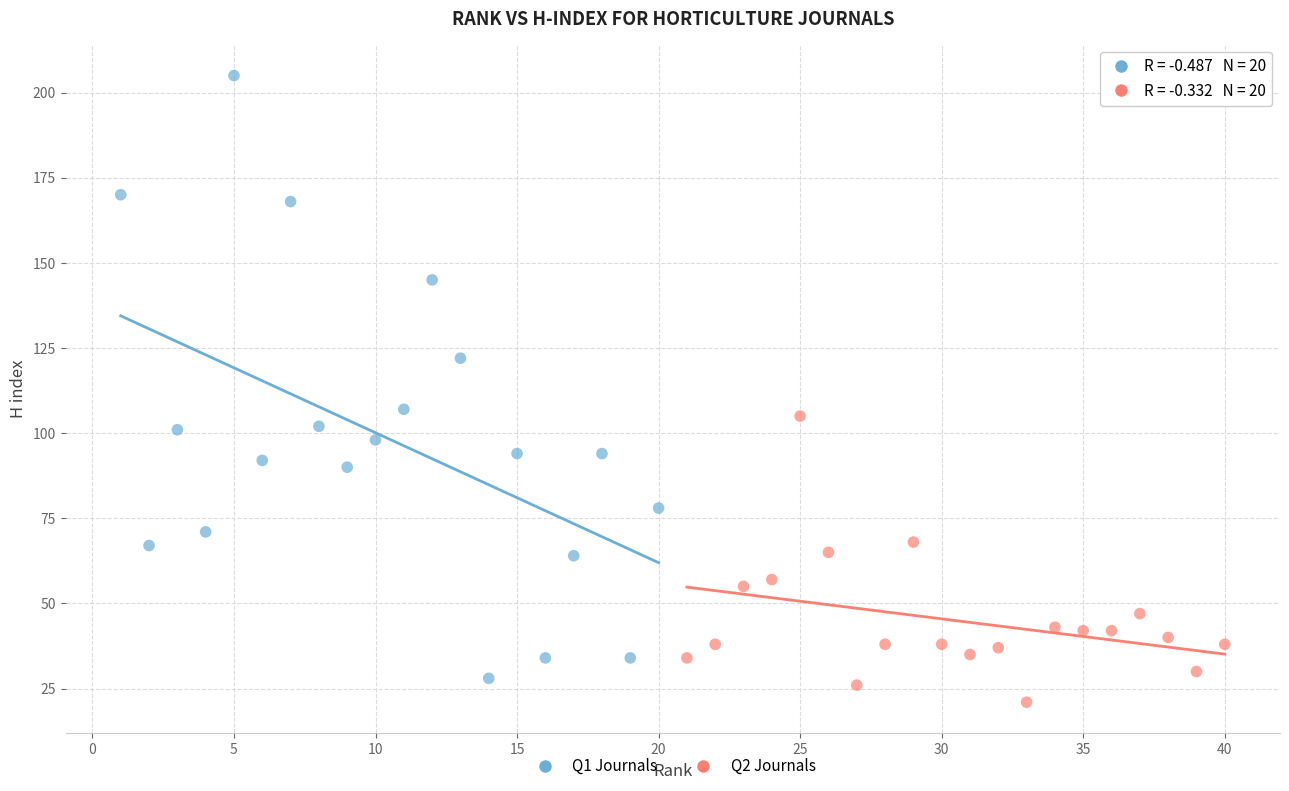

Which series reaches the minimum Y coordinate?

Q2 Journals